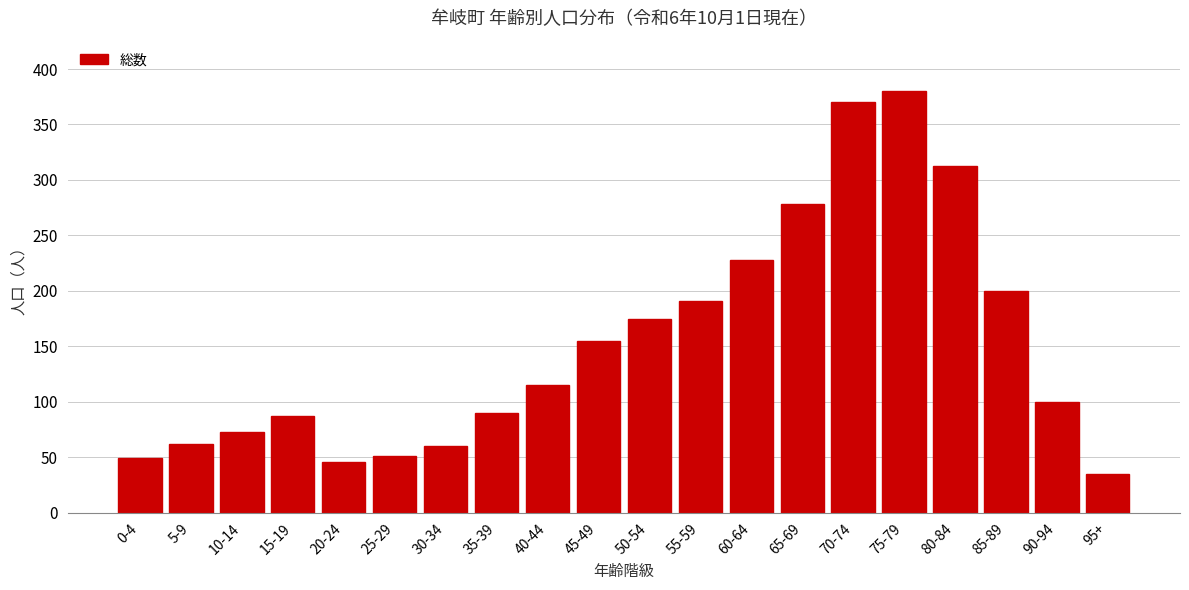

Reading left to right, transcribe all the data shown in this chart.

49	62	73	87	46	51	60	90	115	155	175	191	228	278	370	380	313	200	100	35